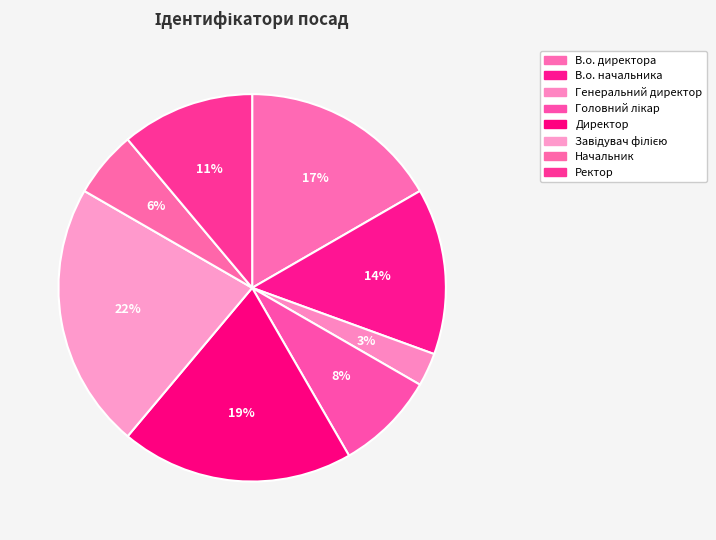

Is it true that Генеральний директор is 3% of the pie?

True